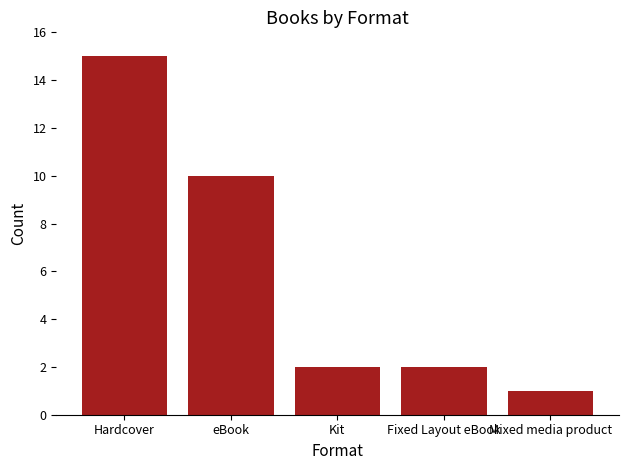

What is the label of the 5th bar from the left?

Mixed media product